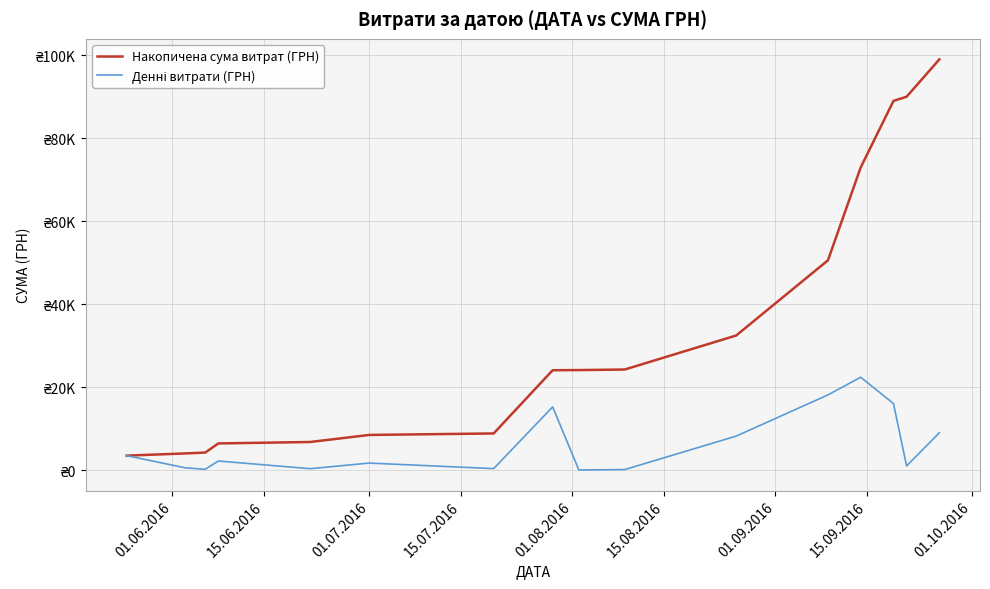

Does the chart display data point markers on the line(s)?

No